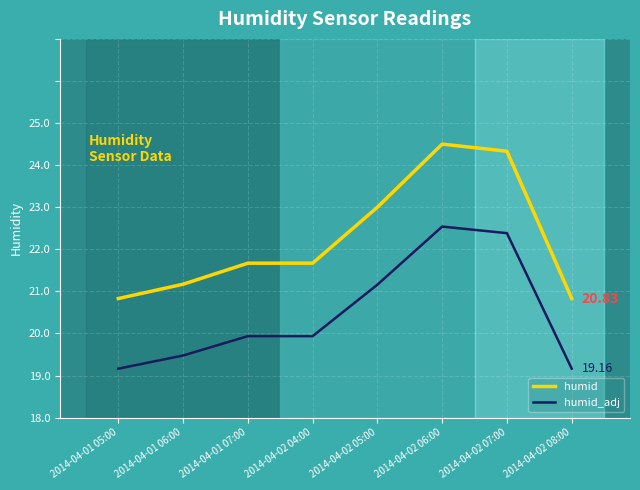

True or false: humid_adj and humid cross at least once.

False